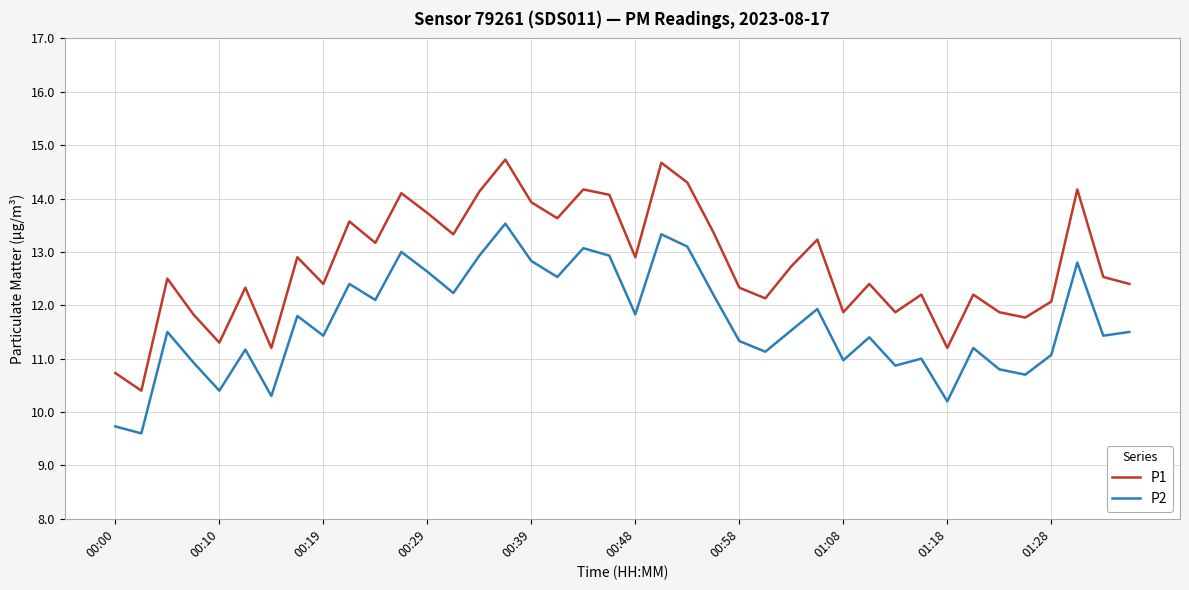

What is the difference between the maximum and minimum values in the P1 series?

4.3